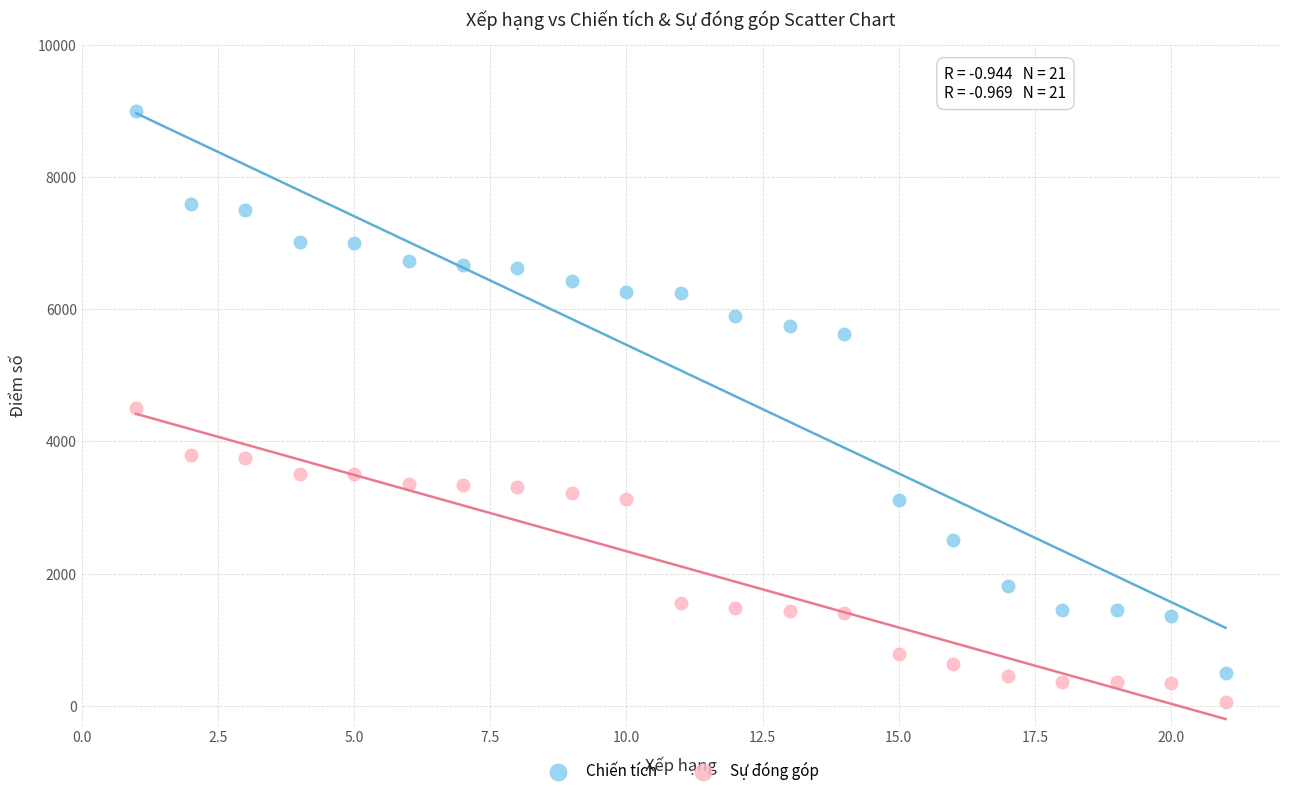

Which series has the largest Y range (max minus min)?

Chiến tích